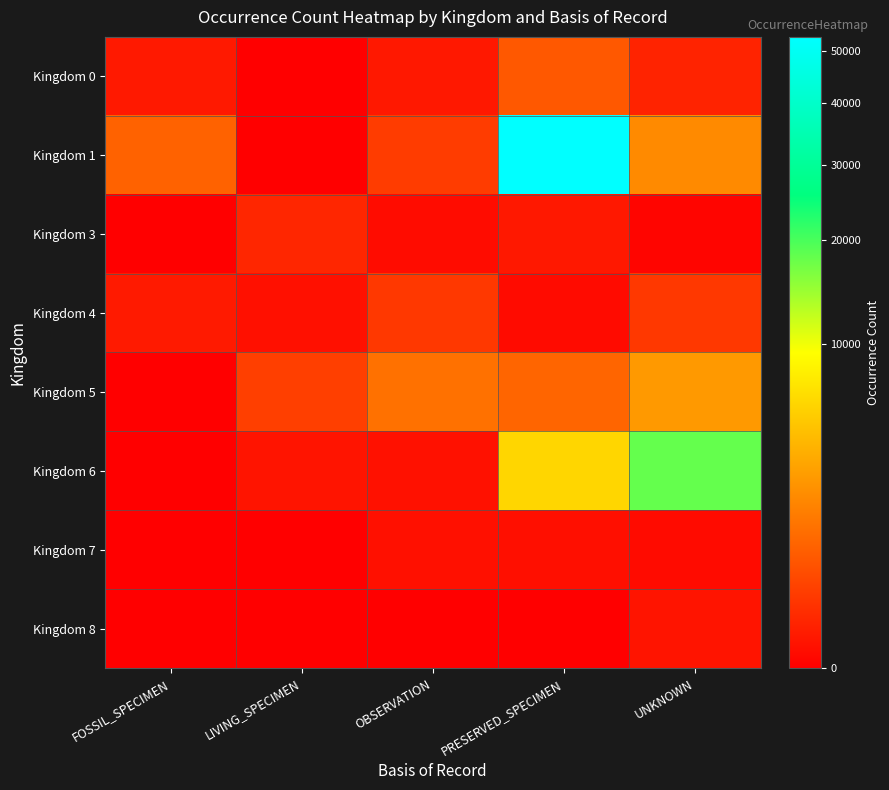

What is the total value across all series at FOSSIL_SPECIMEN?

937